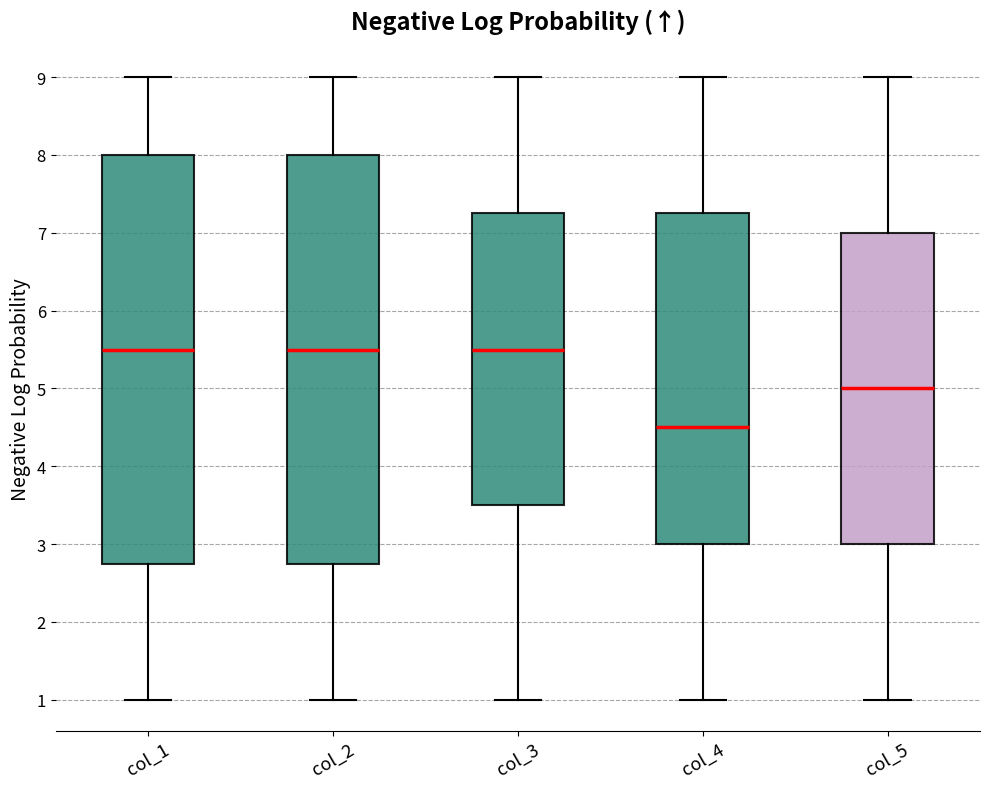

Which box's median line is the lowest?

col_4